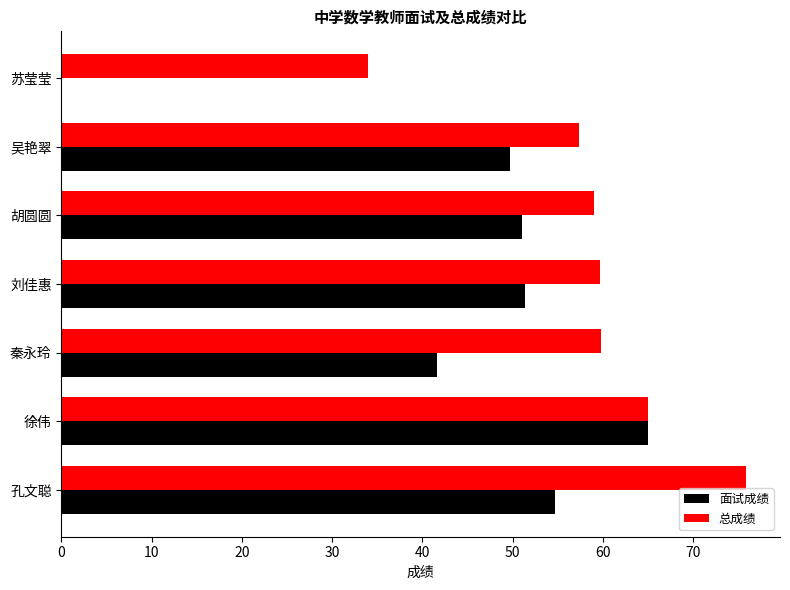

Is the value of 面试成绩 at 徐伟 greater than the value of 总成绩 at 孔文聪?

No